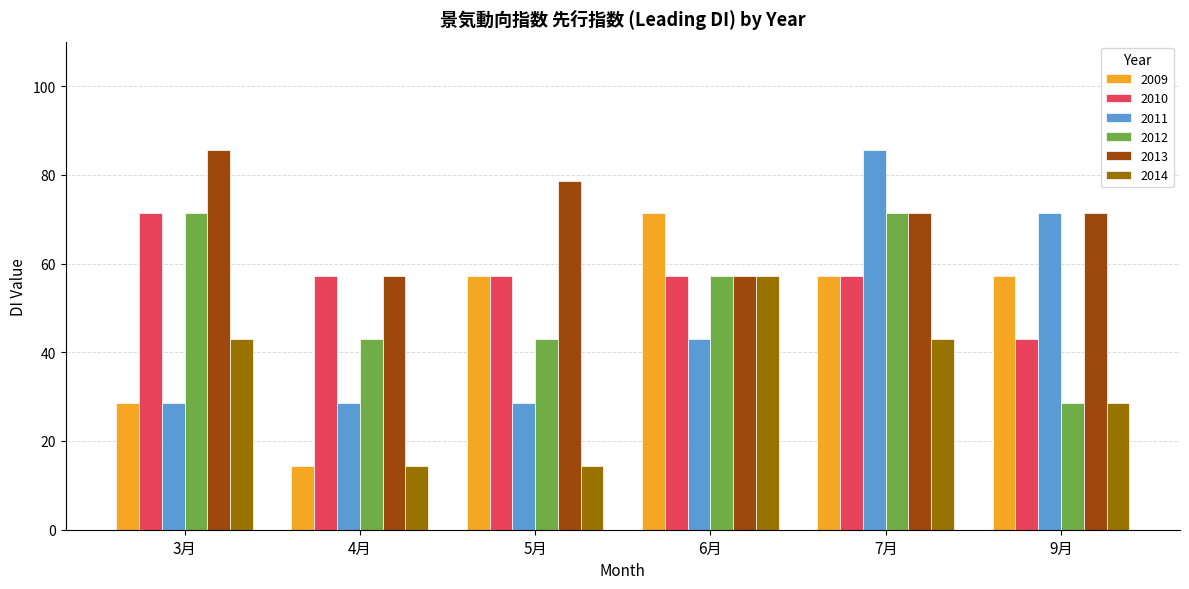

Which series changed the most between 4月 and 6月?

2009